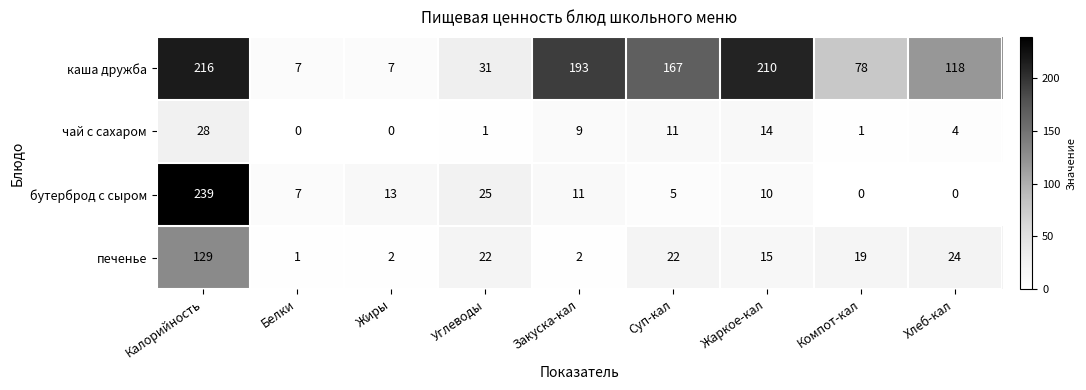

At which category is the sum across all series the highest?

Калорийность